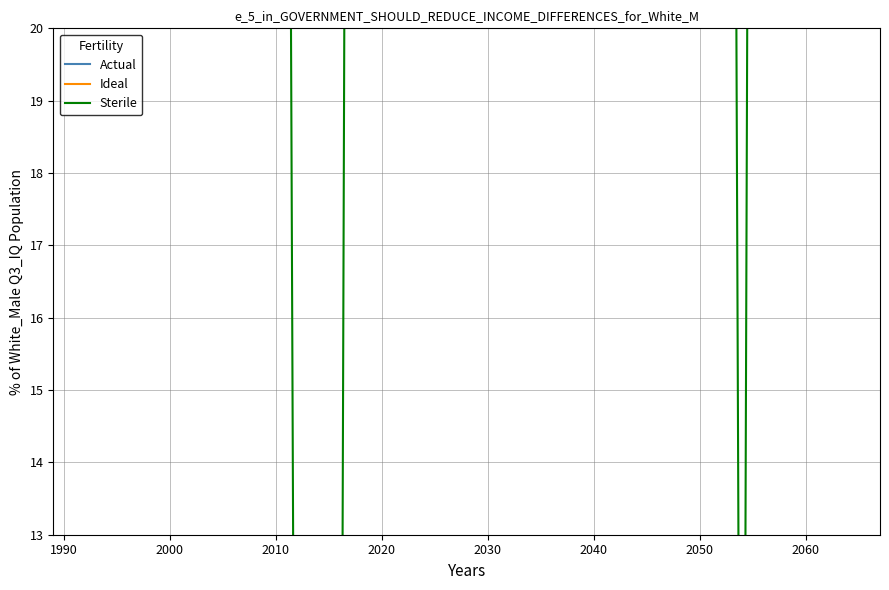

What is the maximum value for Sterile?

90.0